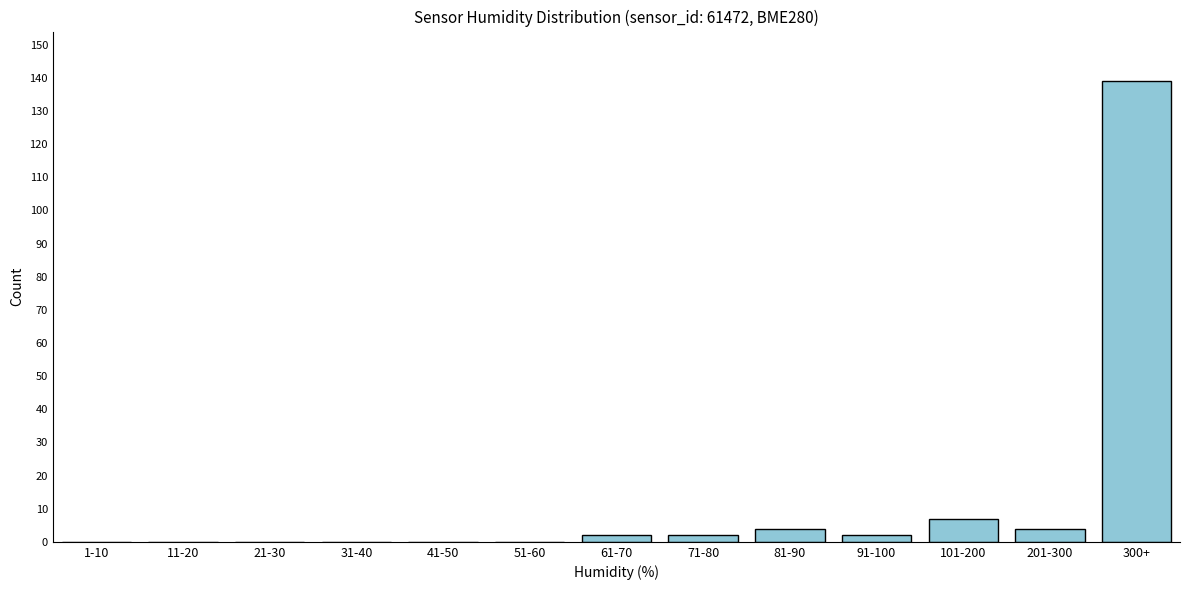

Reading left to right, extract all data points from this chart.

1-10=0	11-20=0	21-30=0	31-40=0	41-50=0	51-60=0	61-70=2	71-80=2	81-90=4	91-100=2	101-200=7	201-300=4	300+=139